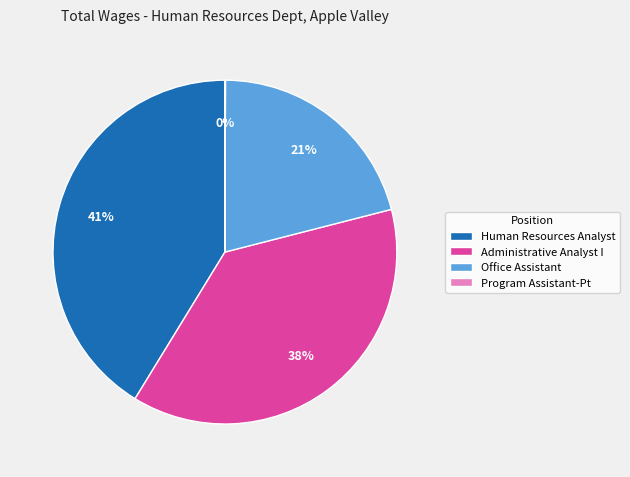

To the nearest percent, what percentage of the pie is Office Assistant?

21%